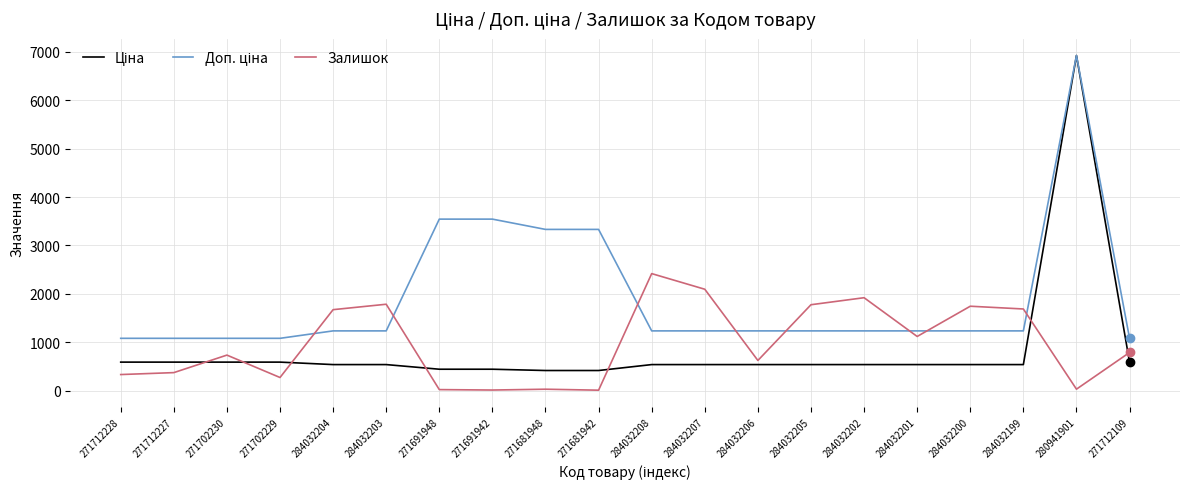

Does the chart display data point markers on the line(s)?

No